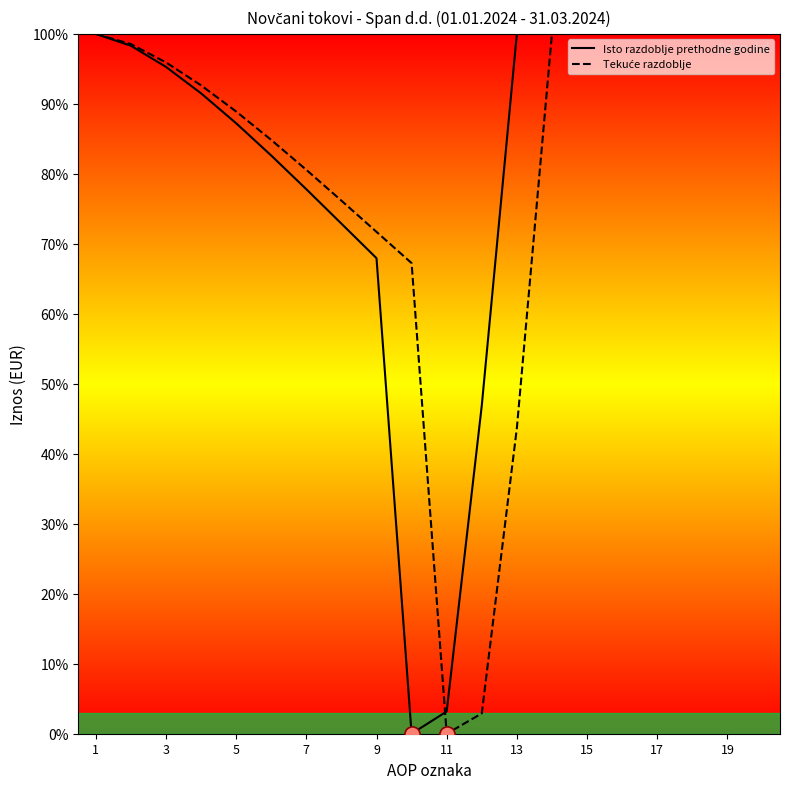

What is the maximum value for Isto razdoblje prethodne godine?

100.0